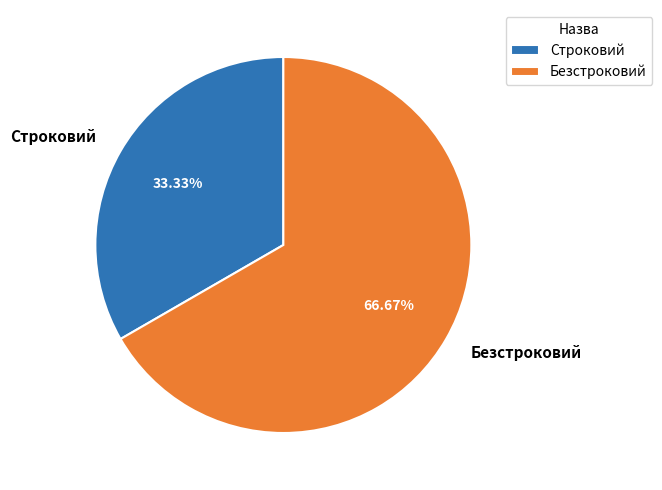

What is the largest slice in the pie chart?

Безстроковий